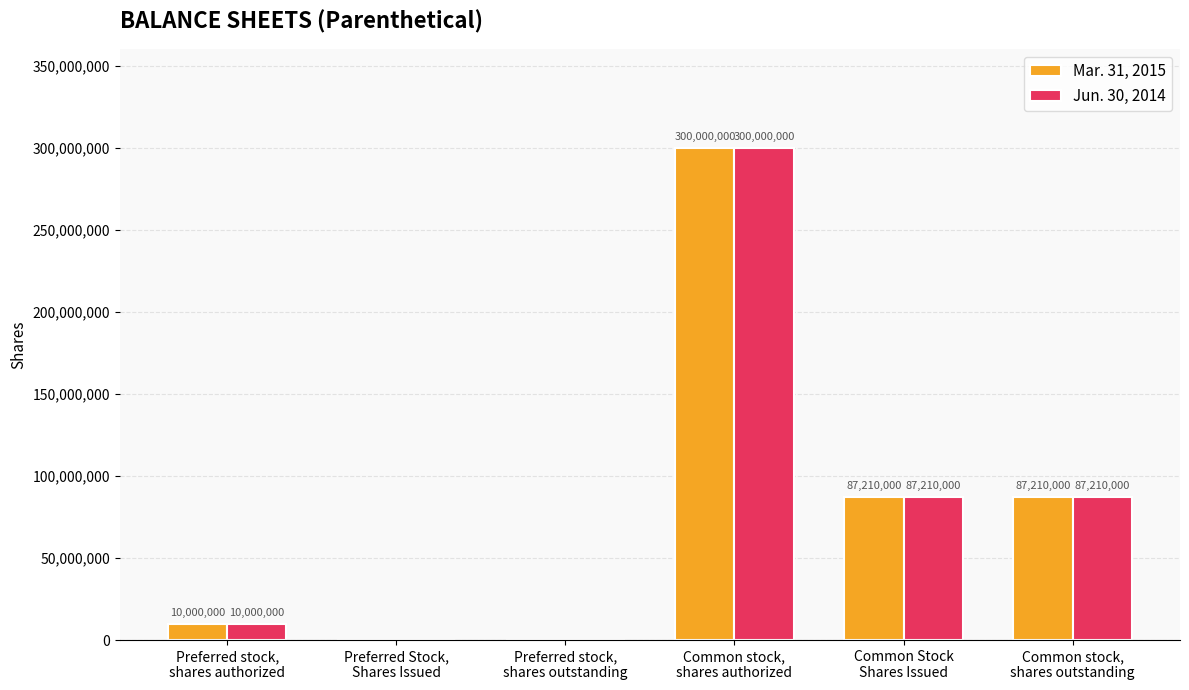

What is the sum of all Mar. 31, 2015 values?

484420000